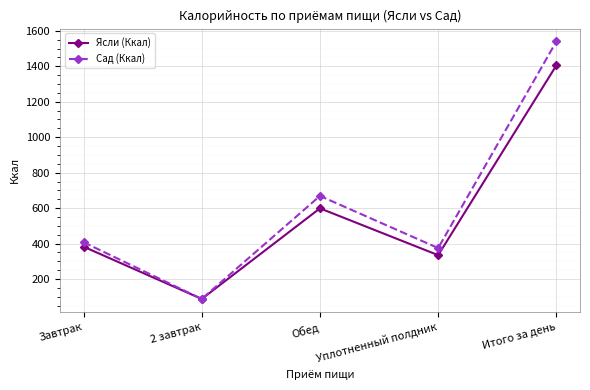

What is the sum of the Сад (Ккал) values at 2 завтрак and Уплотненный полдник?

463